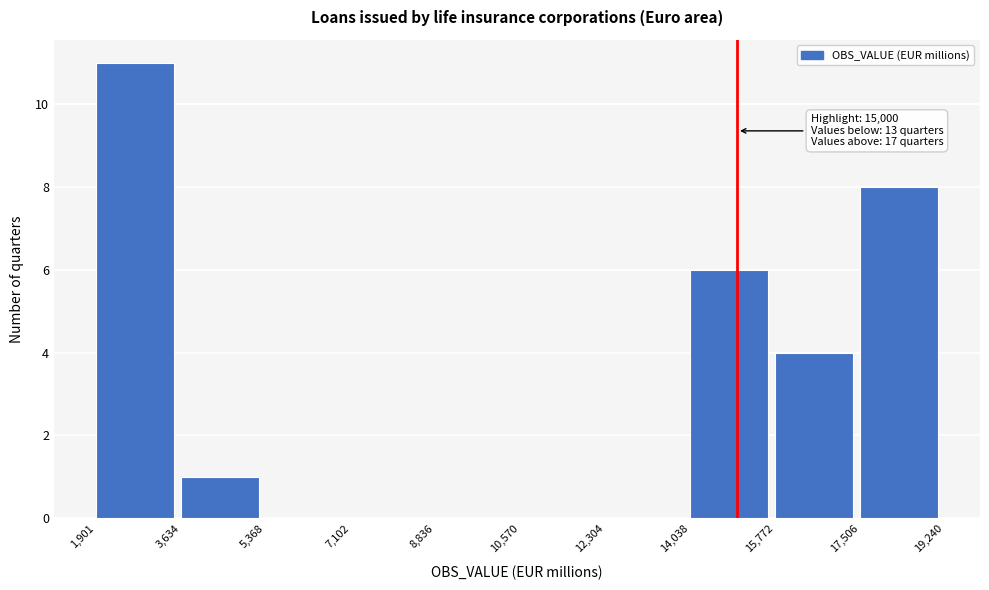

Over which range of the x-axis is the bar tallest?

1,901 to 3,634